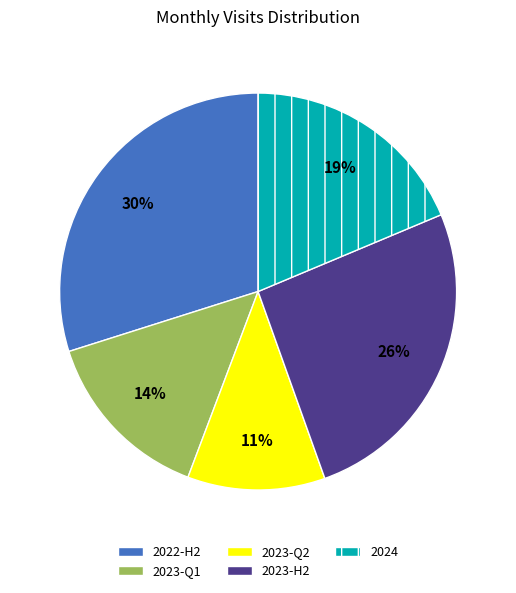

Is there a majority slice in this chart?

No